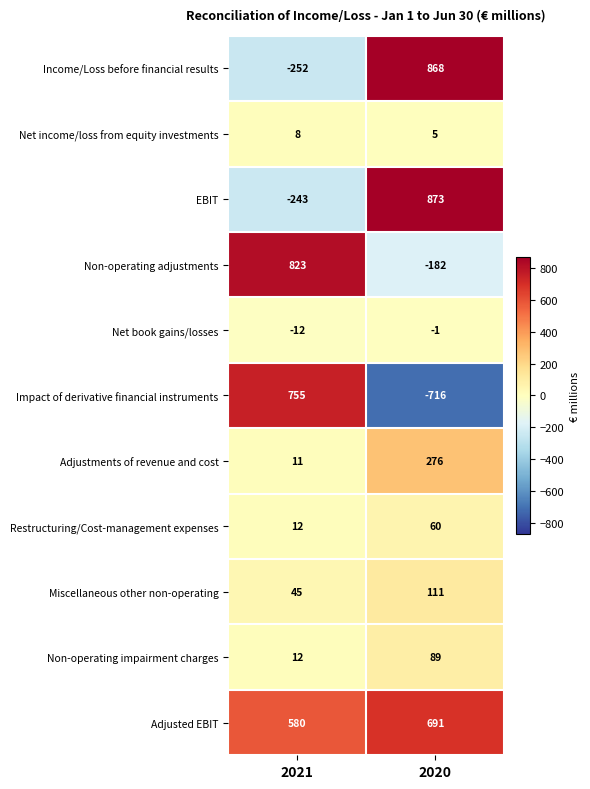

What is the difference between the Income/Loss before financial results values at 2020 and 2021?

1120